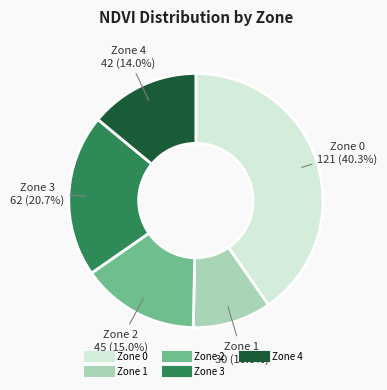

True or false: Zone 2 accounts for 33% of the total.

False